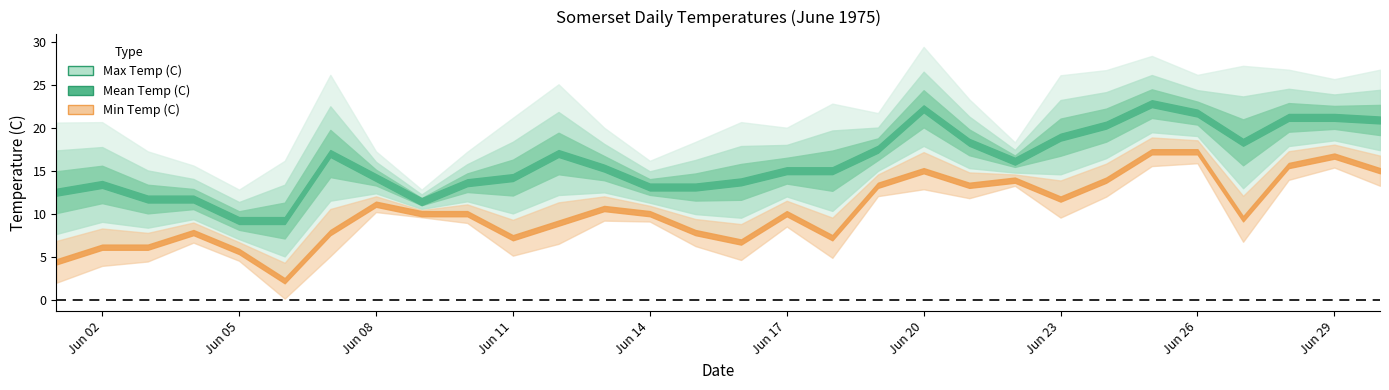

Reading left to right, transcribe all the data shown in this chart.

Max Temp (C): 20.6	20.6	17.2	15.6	12.8	16.1	26.1	17.2	12.8	17.2	21.1	25.0	20.0	16.1	18.3	20.6	20.0	22.8	21.7	29.4	23.3	18.3	26.1	26.7	28.3	26.1	27.2	26.7	25.6	26.7
Mean Temp (C): 12.5	13.4	11.7	11.7	9.2	9.2	17.0	14.2	11.4	13.6	14.2	17.0	15.3	13.1	13.1	13.7	15.0	15.0	17.5	22.2	18.3	16.1	18.9	20.3	22.8	21.7	18.3	21.2	21.2	20.9
Min Temp (C): 4.4	6.1	6.1	7.8	5.6	2.2	7.8	11.1	10.0	10.0	7.2	8.9	10.6	10.0	7.8	6.7	10.0	7.2	13.3	15.0	13.3	13.9	11.7	13.9	17.2	17.2	9.4	15.6	16.7	15.0